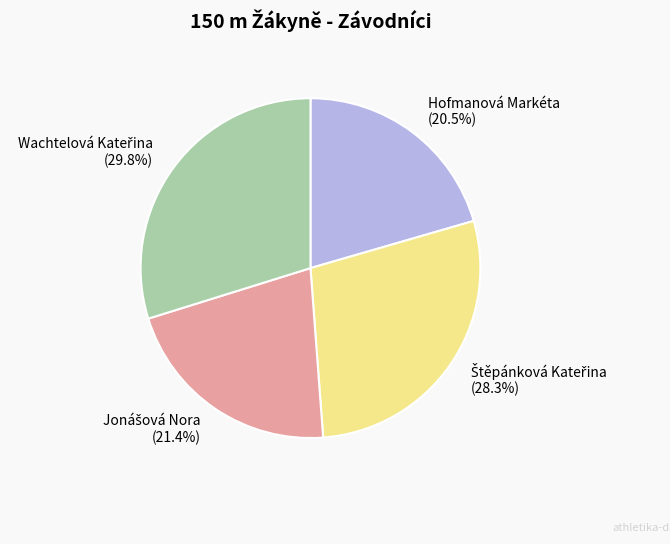

Which category has the smallest portion of the pie?

Hofmanová Markéta